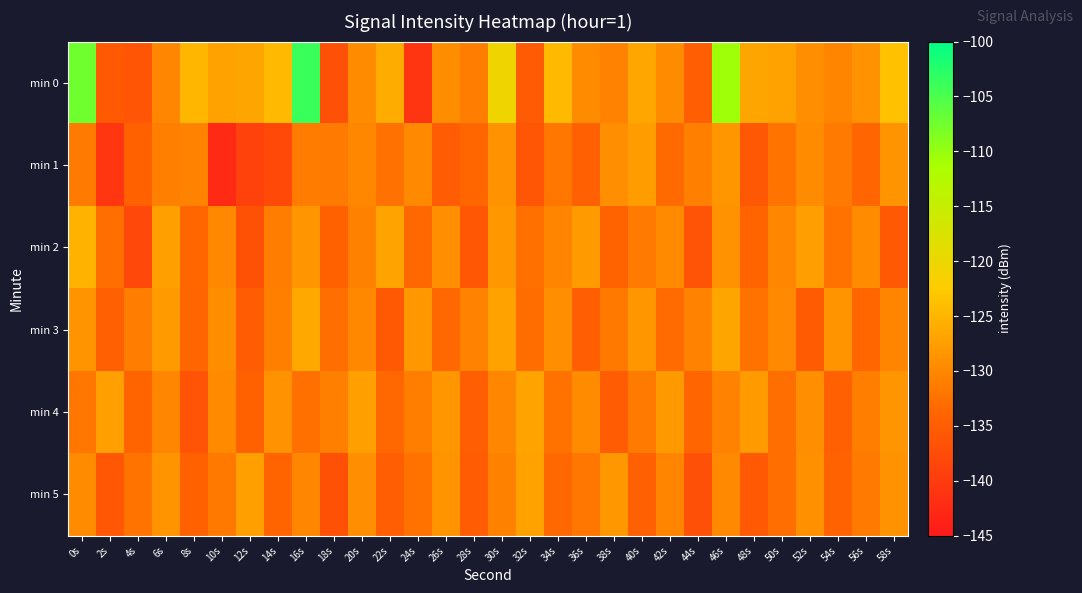

Which series has the widest spread of values?

min 0